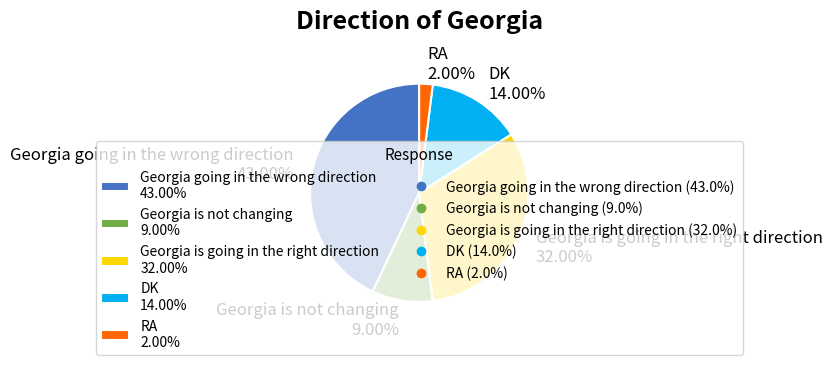

To the nearest percent, what percentage of the pie is DK?

14%